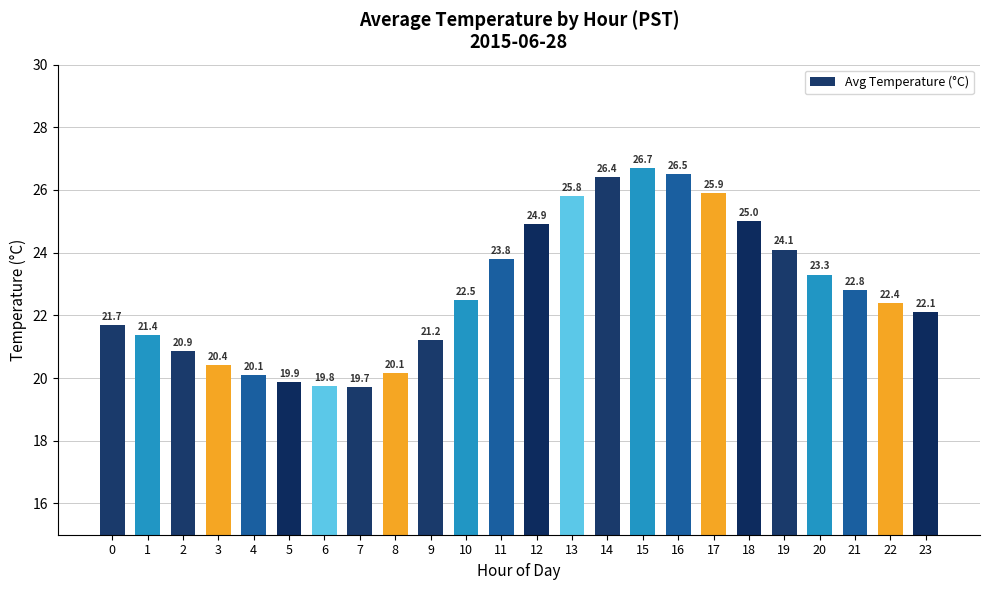

What is the difference between the maximum and minimum values?

7.0